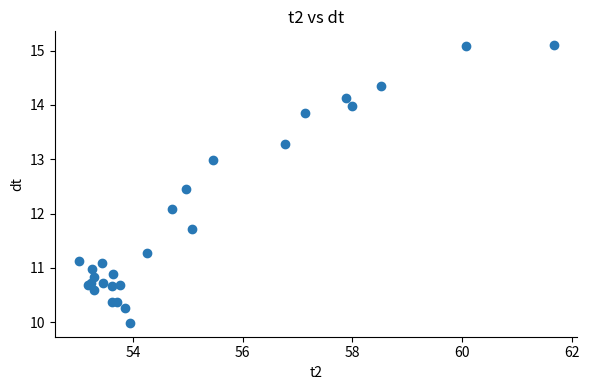

What Y value in the scatter plot is closest to 12?

12.1